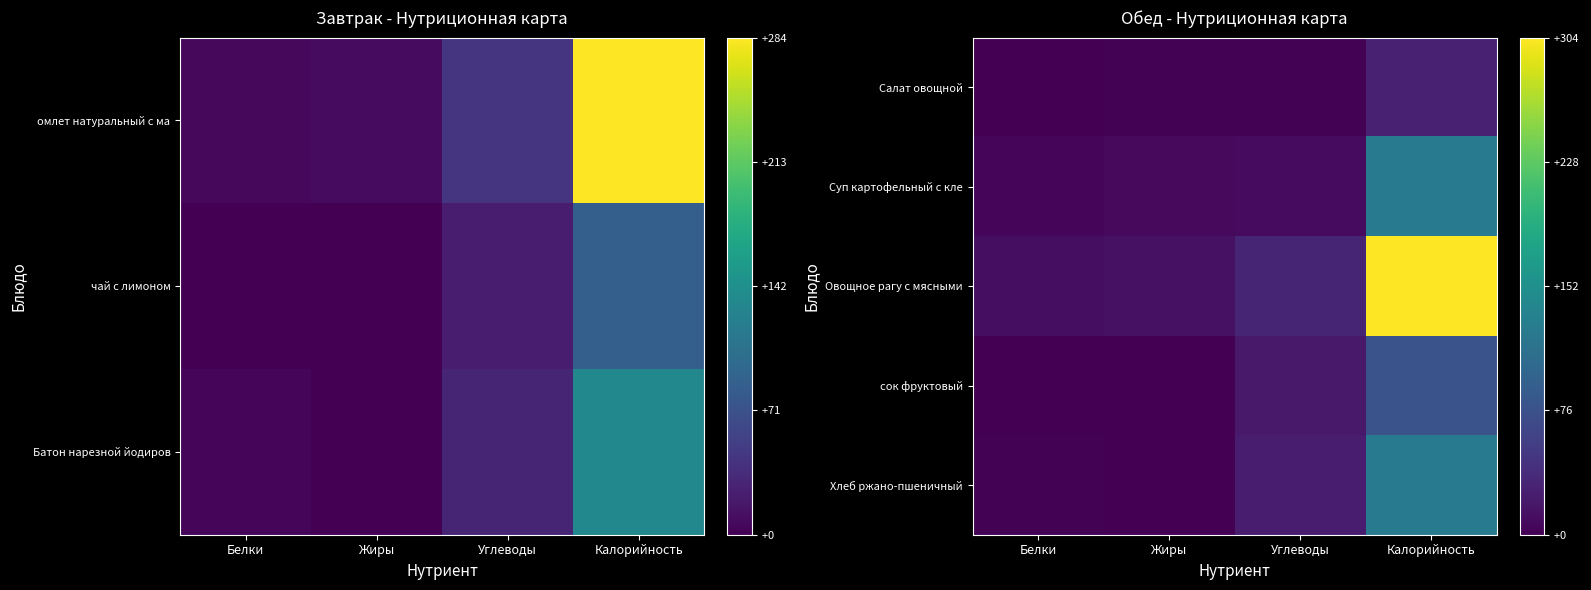

Where is Суп картофельный с кле nearest to the value 64?

Углеводы